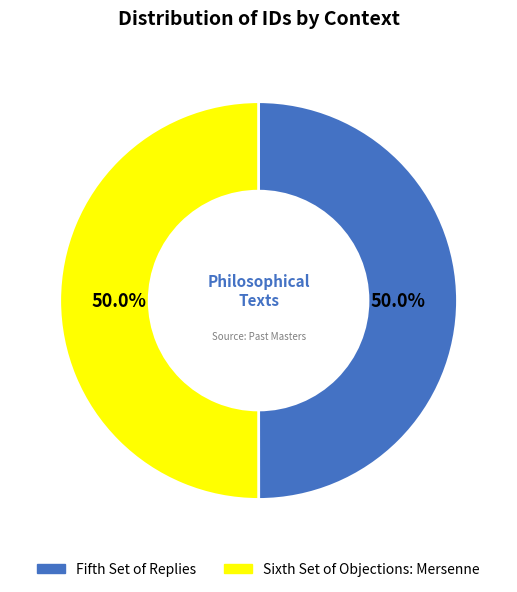

Is it true that Sixth Set of Objections: Mersenne is 42% of the pie?

False